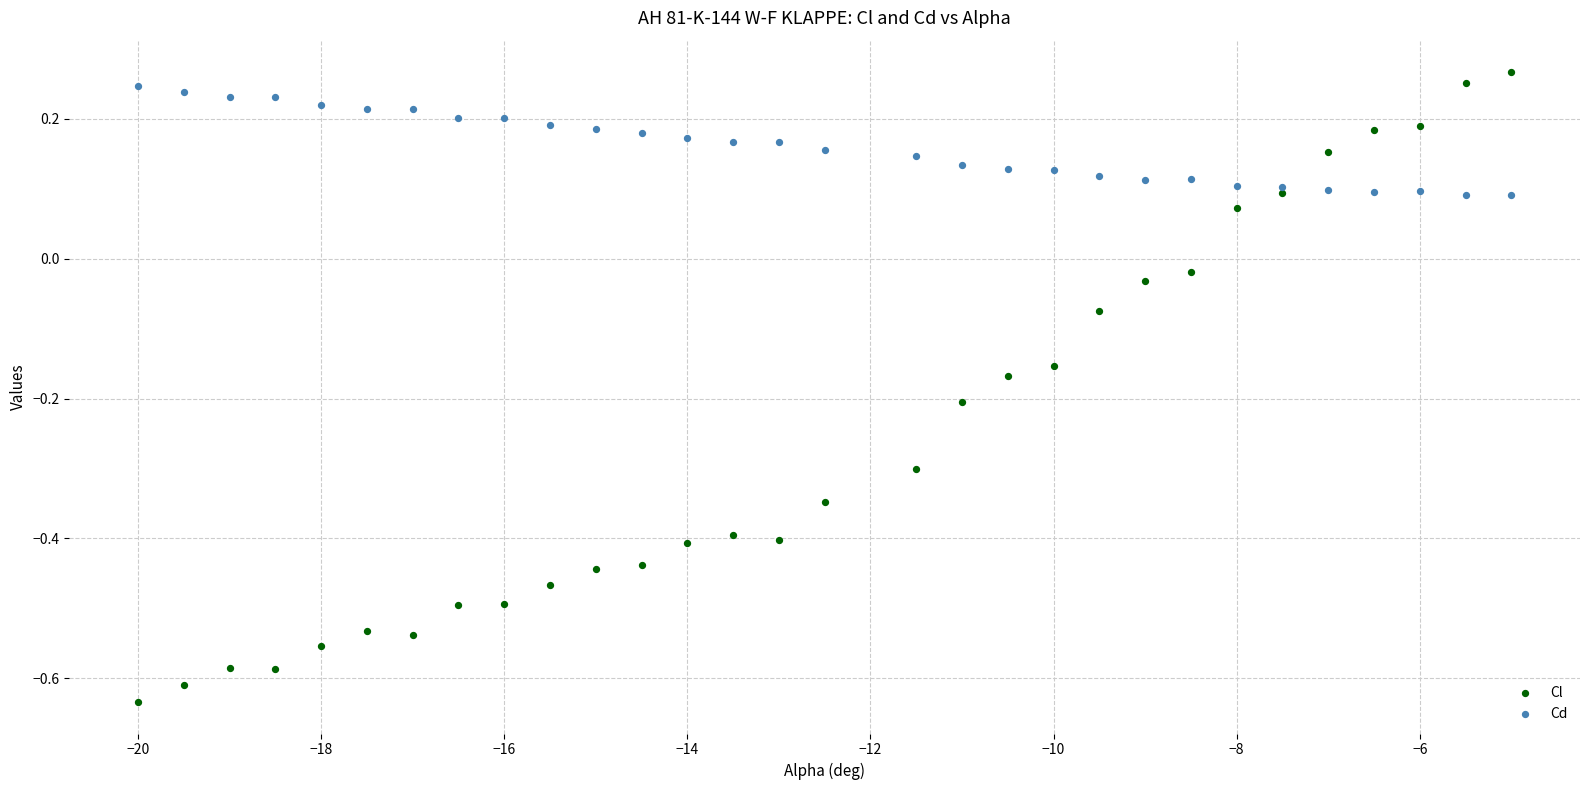

Which series reaches the minimum Y coordinate?

Cl